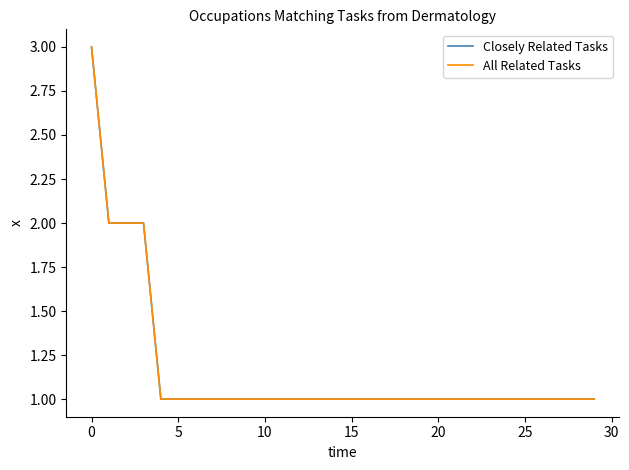

Which series has the widest spread of values?

Closely Related Tasks